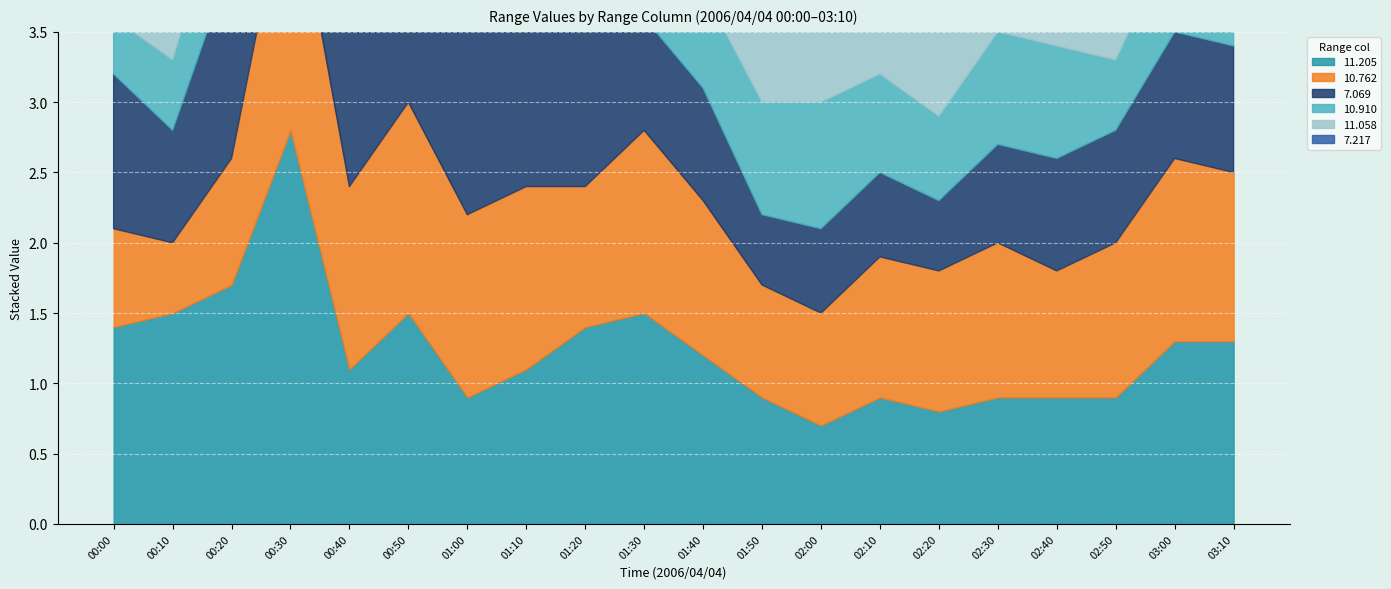

How many interior local valleys does the  11.058 series have?

6